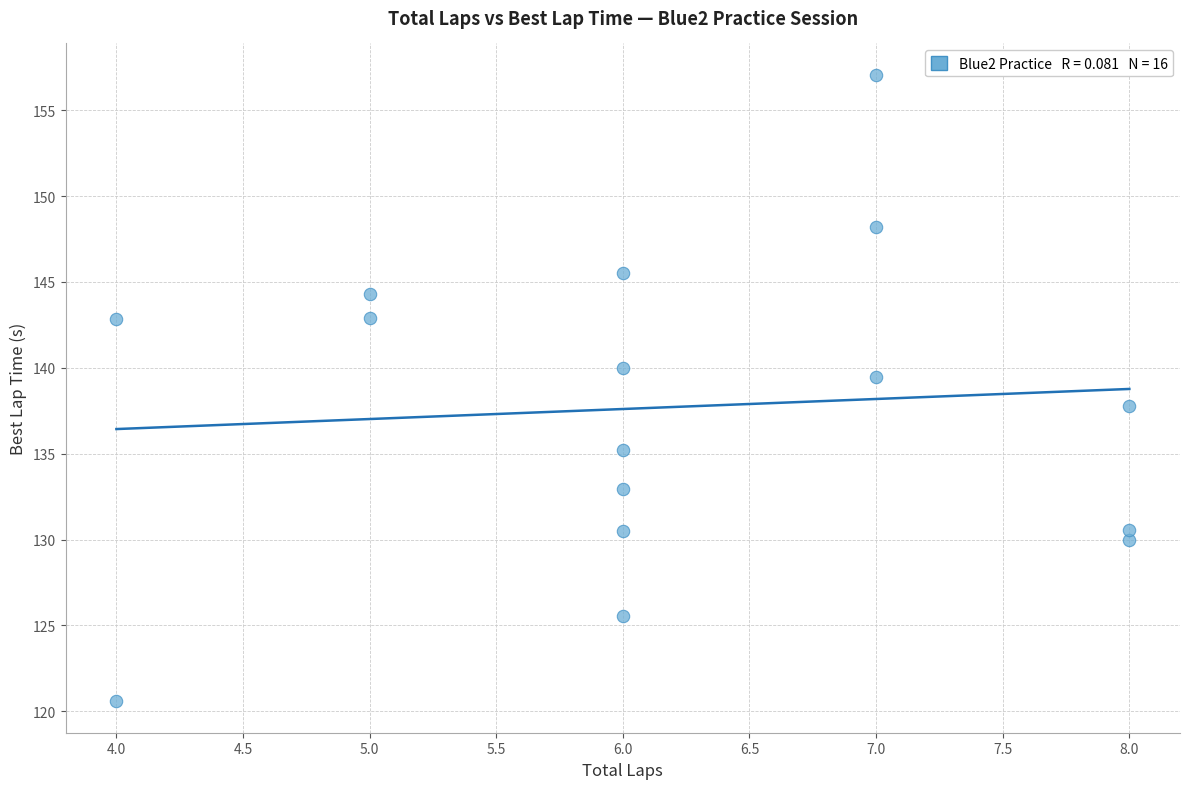

What is the range of X values (max minus min)?

4.0